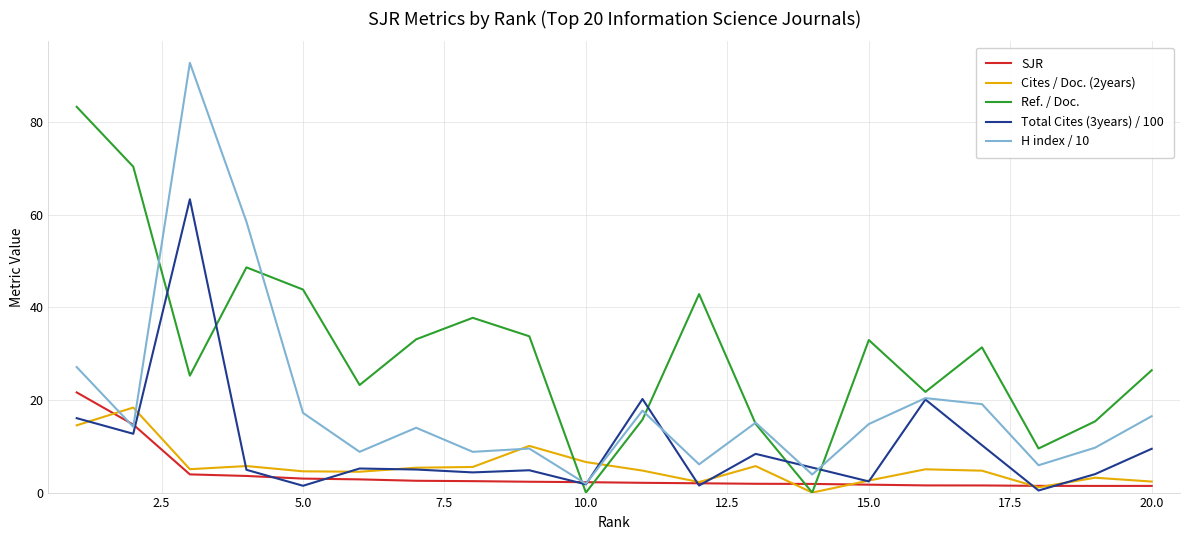

Which series has the largest total across all categories?

Ref. / Doc.